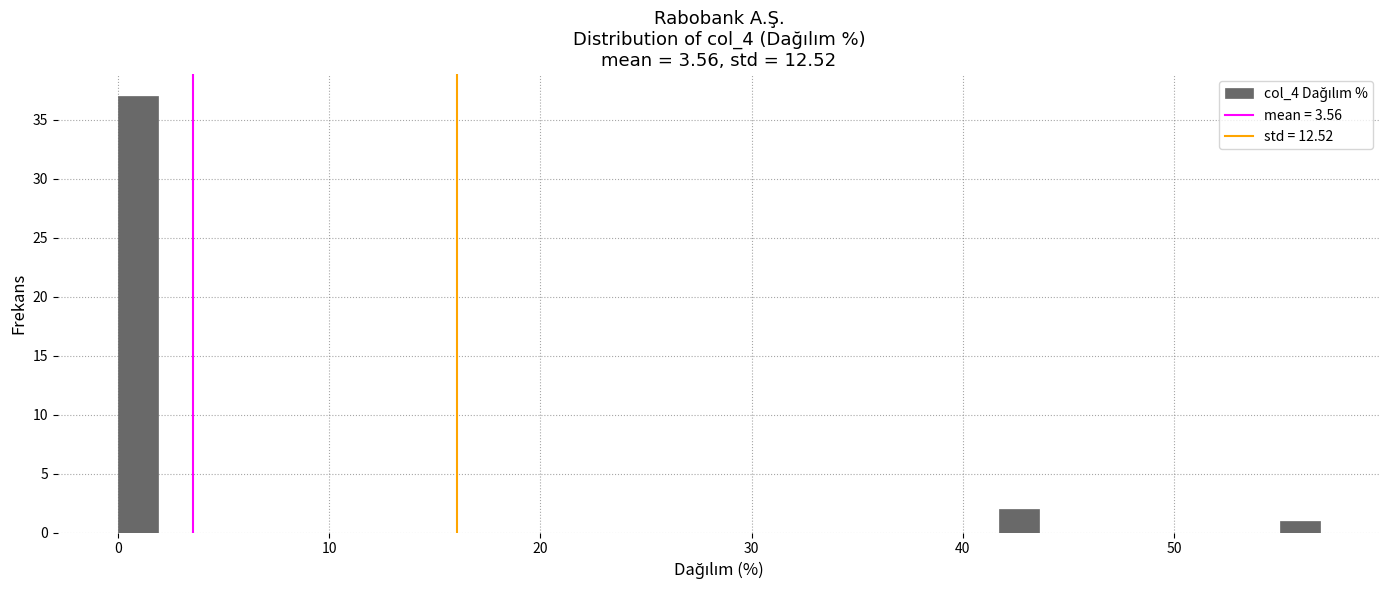

Read against the x-axis, roughly where is the centre of the tallest bar?

1